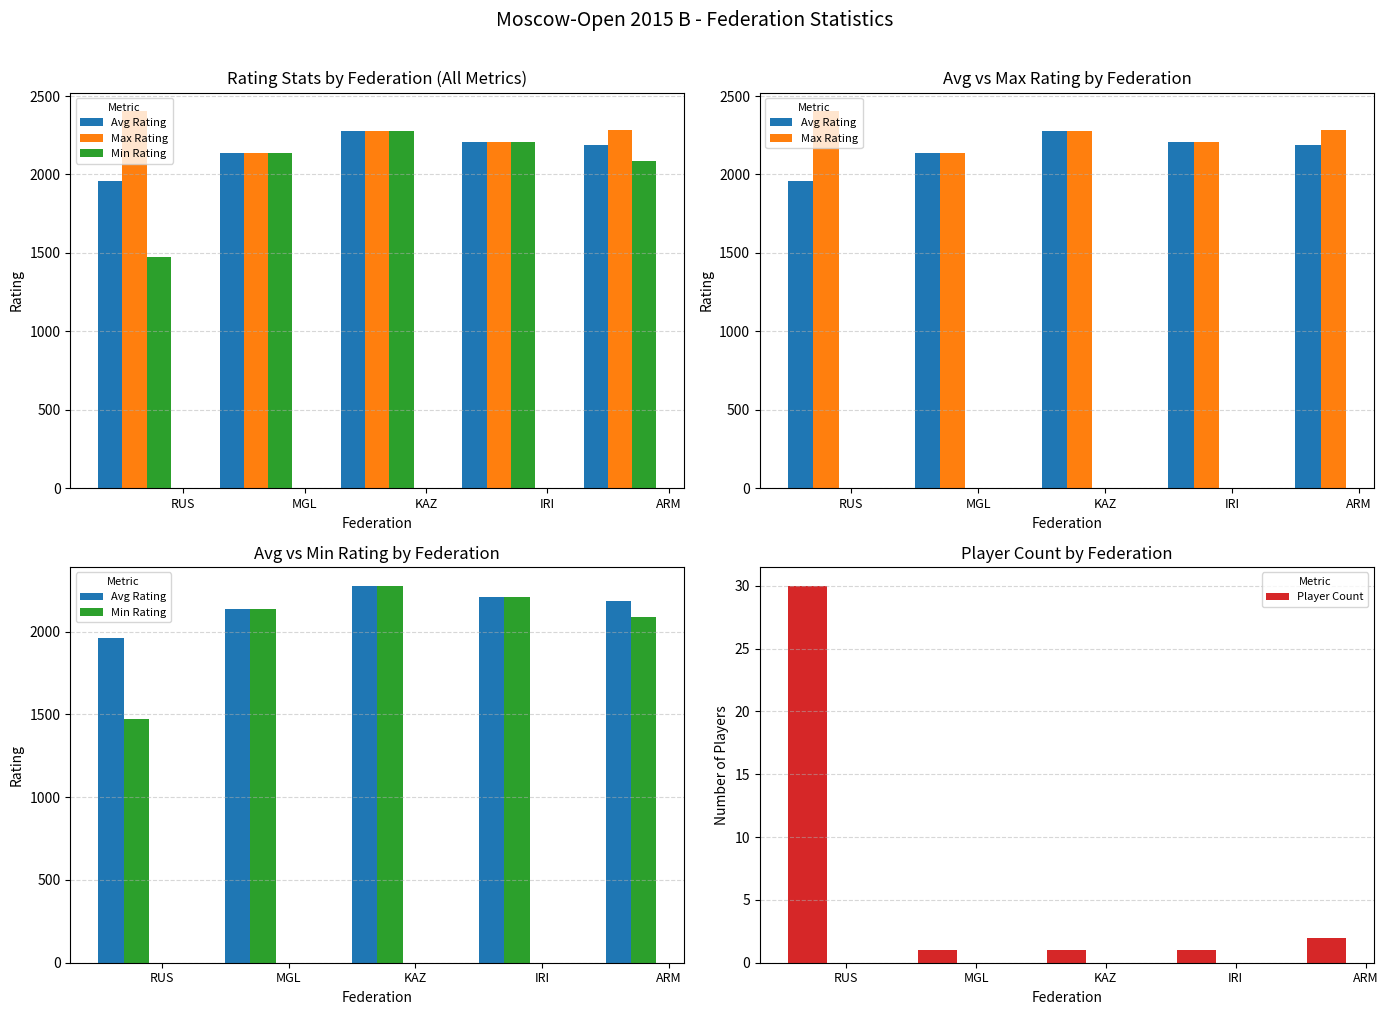

Is it true that Player Count equals 30 at RUS?

True